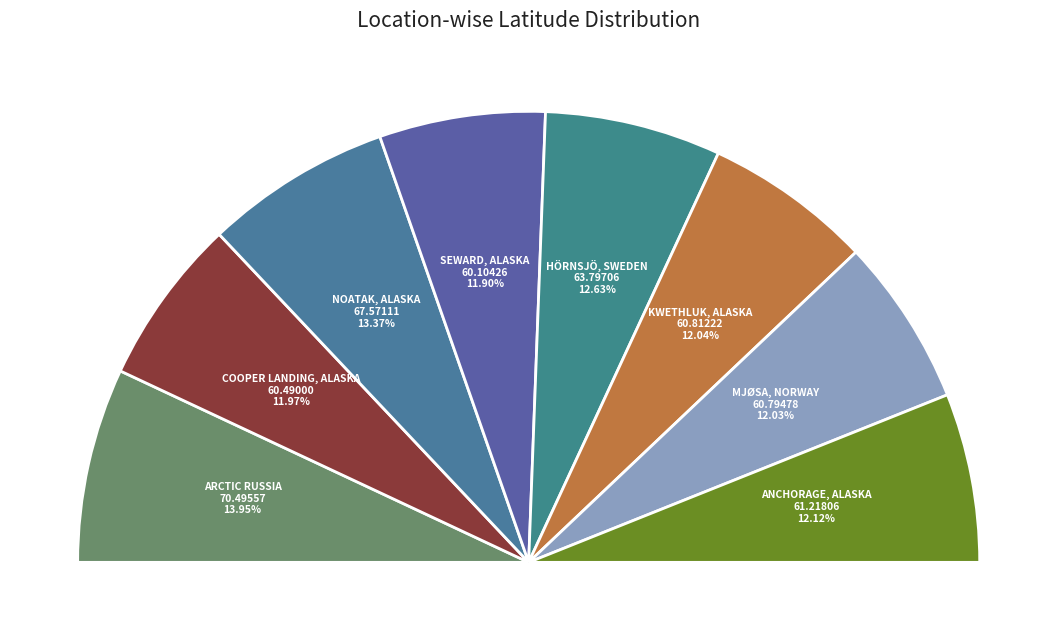

How many slices are in this pie chart?

8